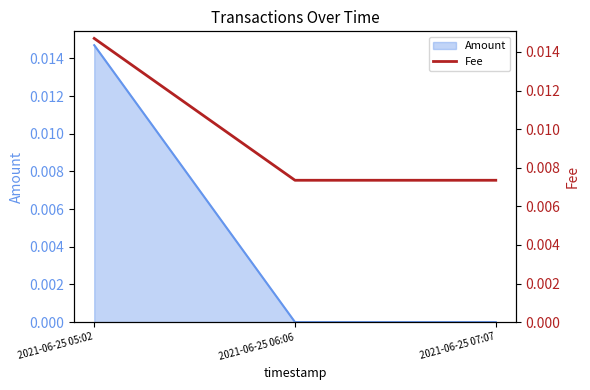

Does the chart display data point markers on the line(s)?

No